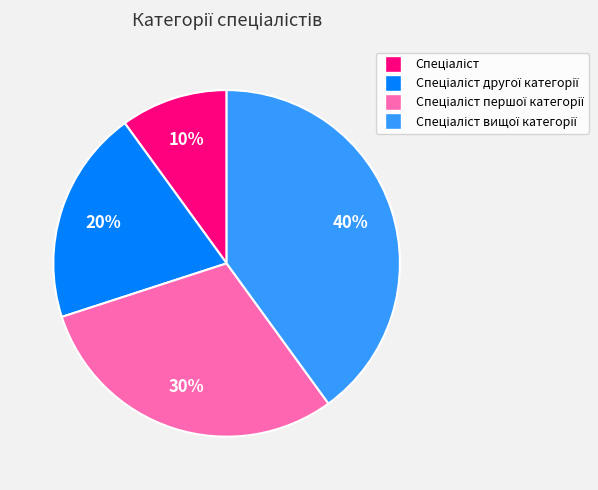

To the nearest percent, what is the difference between the largest and smallest slice percentages?

30%